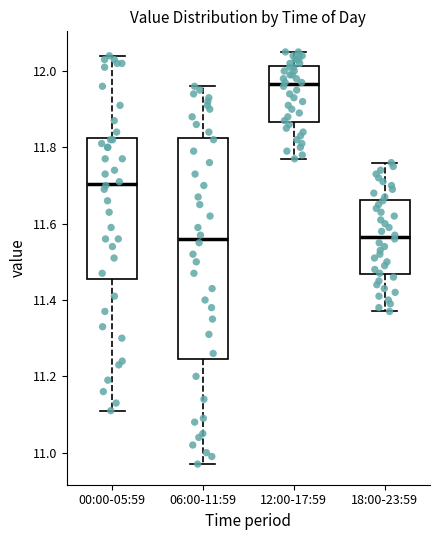

Reading left to right, transcribe this box plot: for each box, give where its median line is, the range the box spans, and where its two whiskers end, as read against the y-axis. The values are not printed on the chart, so give them approximately, as read against the axis.

00:00-05:59: median 11.70, box 11.46 to 11.82, whiskers 11.12 to 12.04
06:00-11:59: median 11.56, box 11.24 to 11.82, whiskers 10.98 to 11.96
12:00-17:59: median 11.96, box 11.86 to 12.02, whiskers 11.78 to 12.06
18:00-23:59: median 11.56, box 11.46 to 11.66, whiskers 11.38 to 11.76